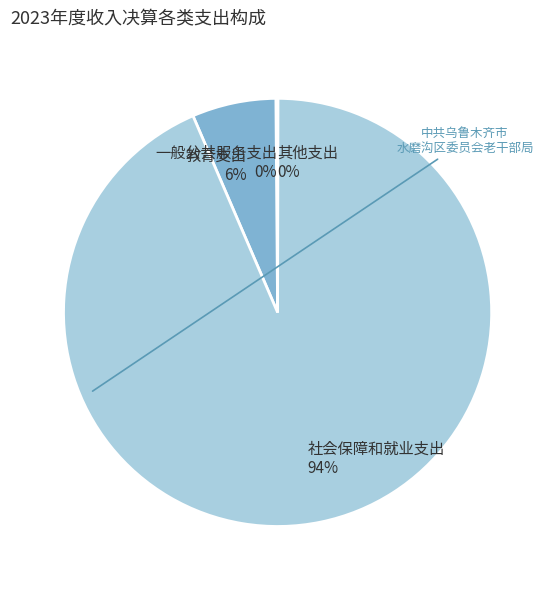

Which category accounts for the majority?

社会保障和就业支出